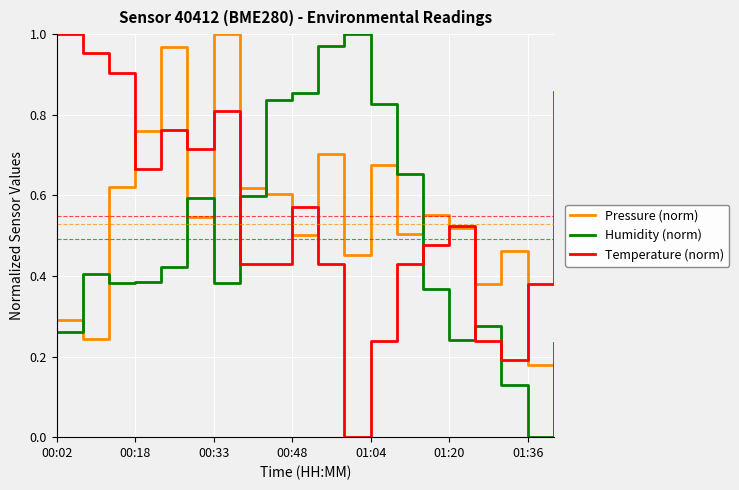

True or false: Temperature (norm) and Humidity (norm) intersect in this chart.

True